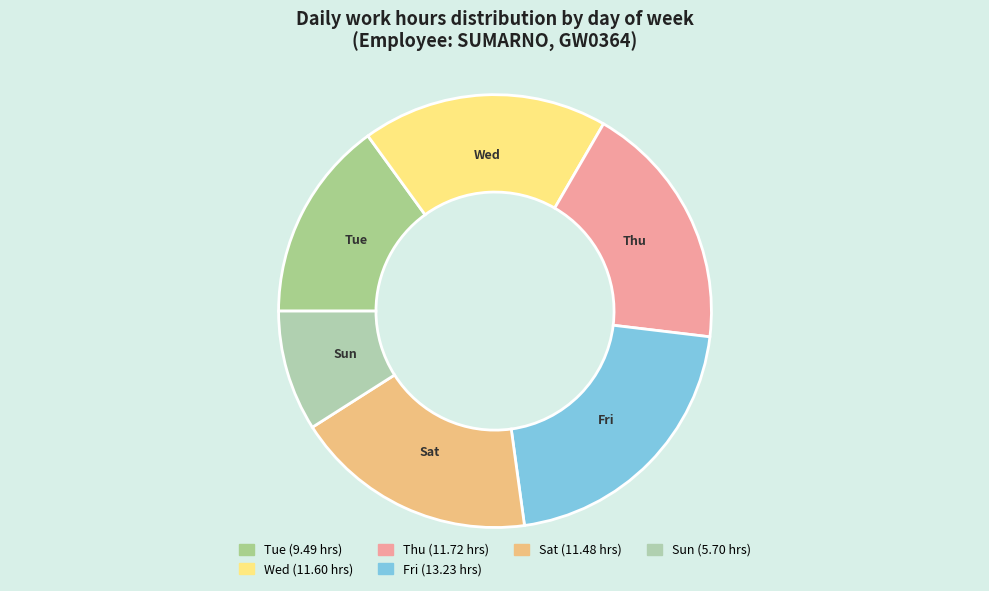

How many segments does this pie chart have?

6